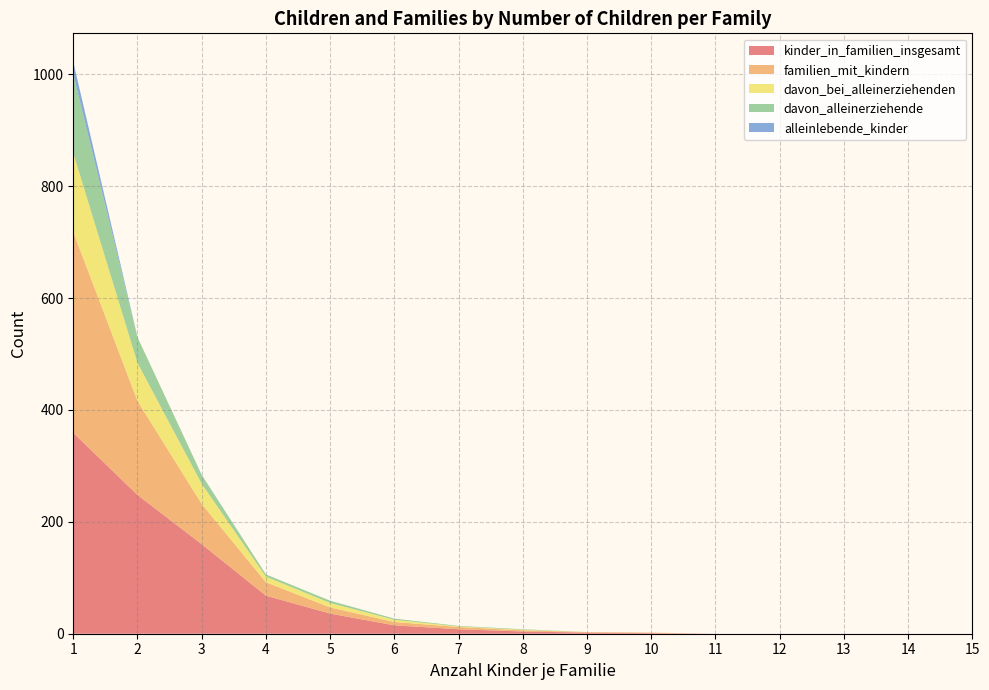

At which category is the sum across all series the highest?

1